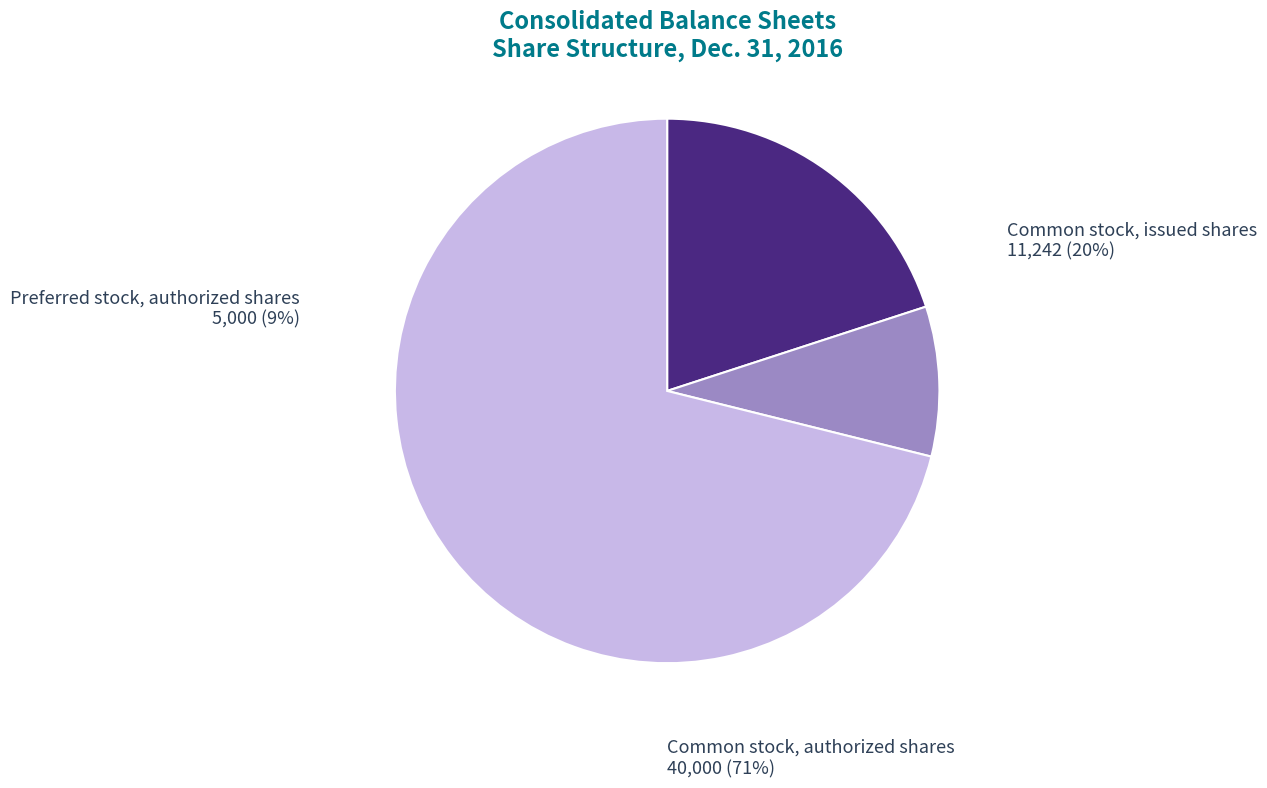

Is Common stock, authorized shares the majority of the pie?

Yes